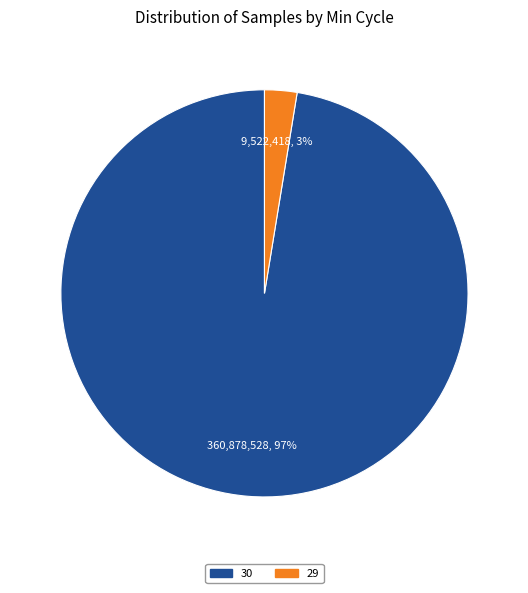

Which category has the smallest portion of the pie?

29